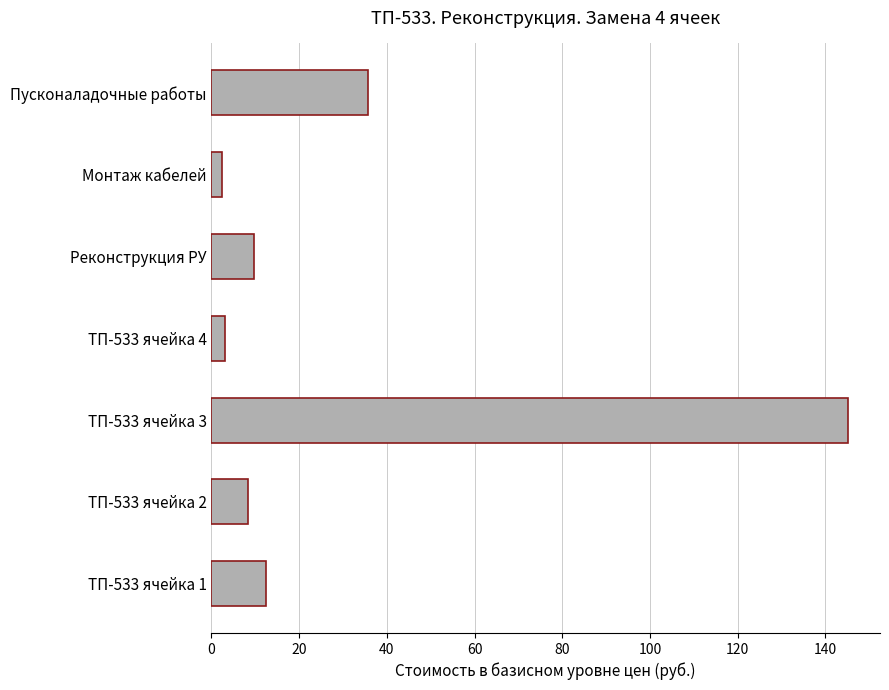

Reading bottom to top, list all the values displayed in this chart.

ТП-533 ячейка 1=12.5	ТП-533 ячейка 2=8.3	ТП-533 ячейка 3=145.2	ТП-533 ячейка 4=3.1	Реконструкция РУ=9.7	Монтаж кабелей=2.4	Пусконаладочные работы=35.8